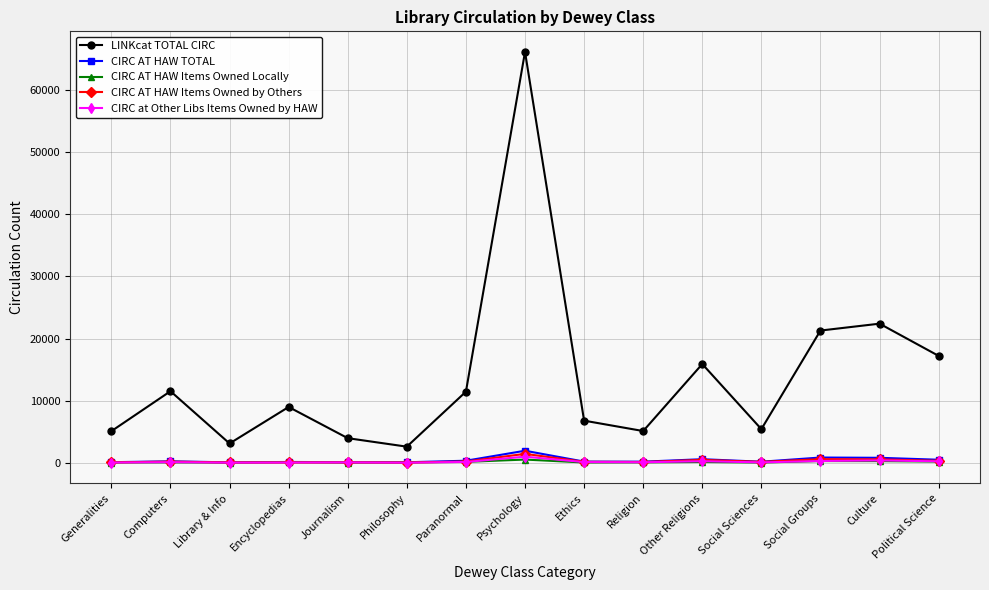

True or false: LINKcat TOTAL CIRC and CIRC AT HAW Items Owned by Others intersect in this chart.

False